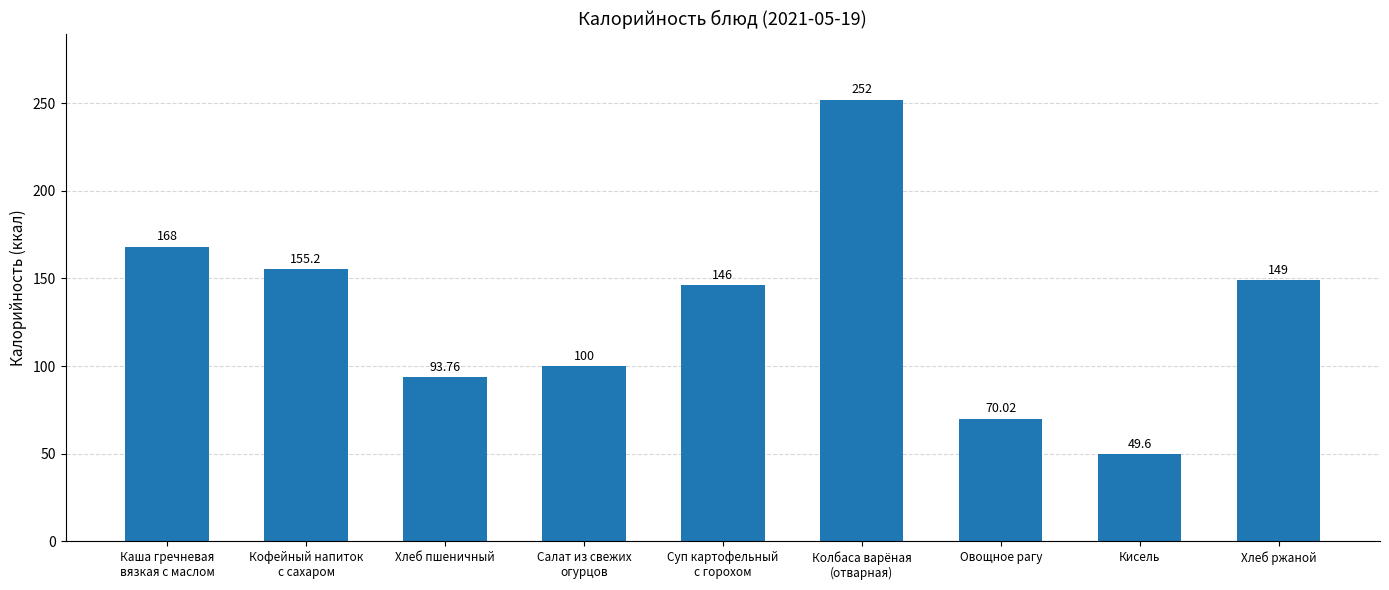

Are the bars grouped side by side (vs. stacked)?

No